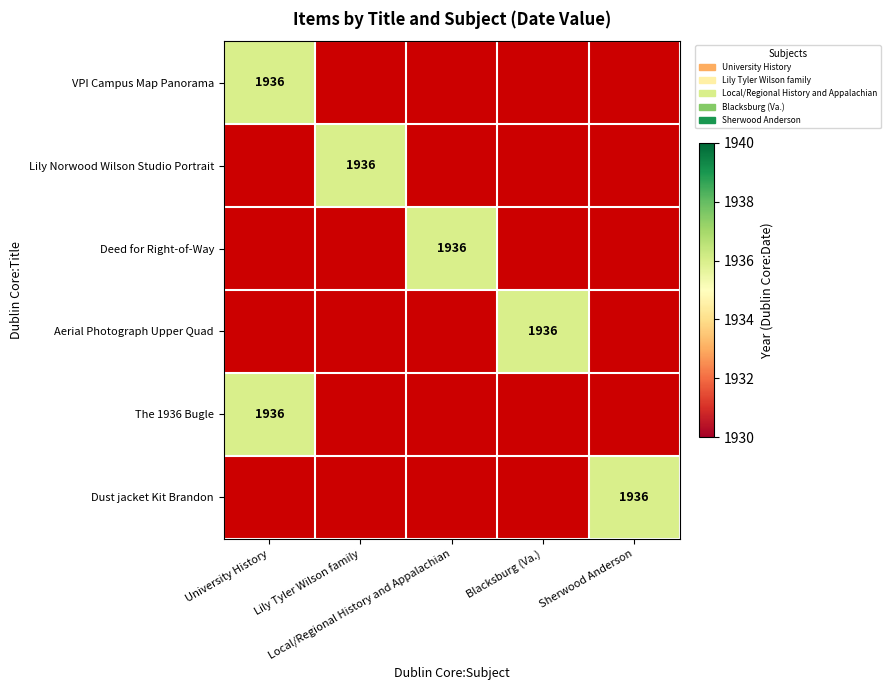

Which series has the largest total across all categories?

University History